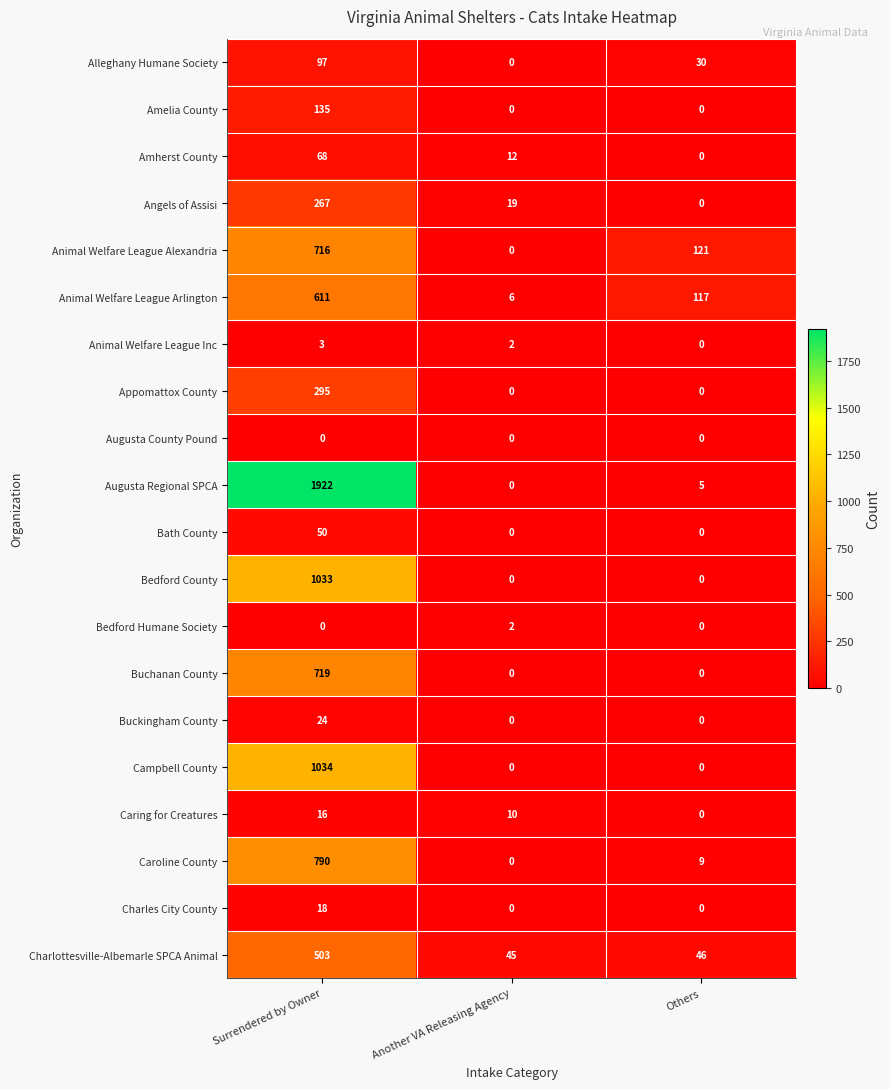

Which category has the highest value in the Amherst County series?

Surrendered by Owner